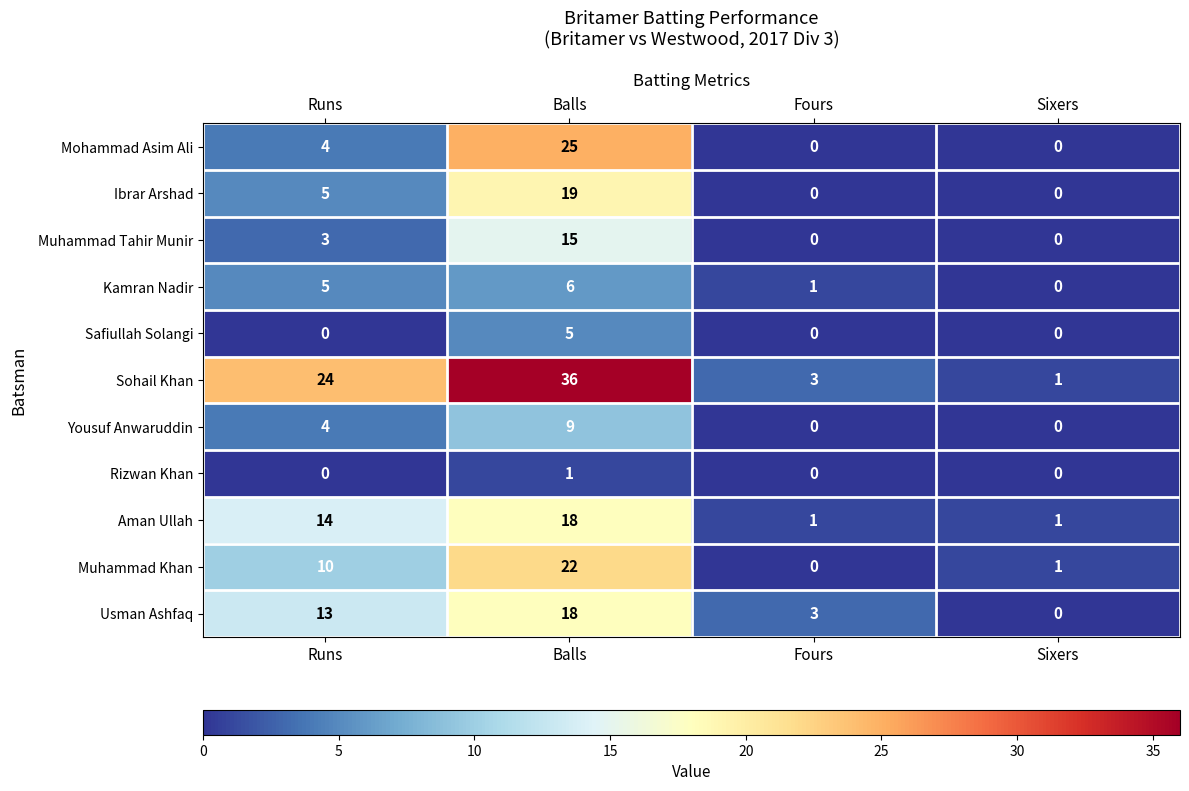

What is the total value across all series at Balls?

174